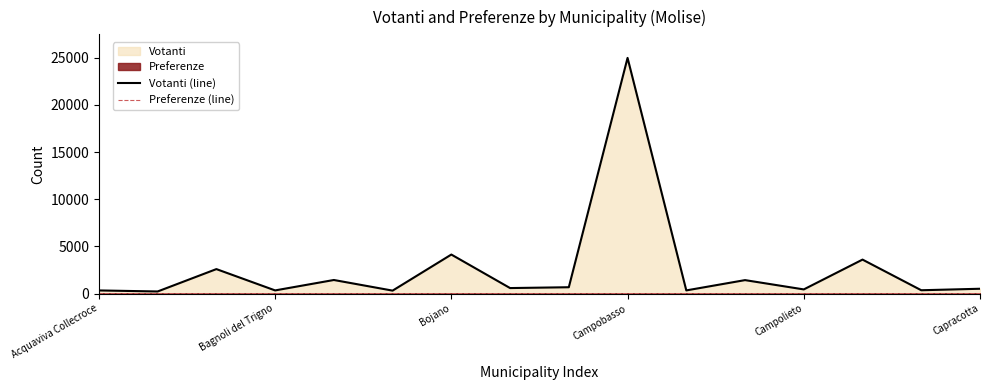

The Votanti (line) series shows 358 at 14. True or false?

True